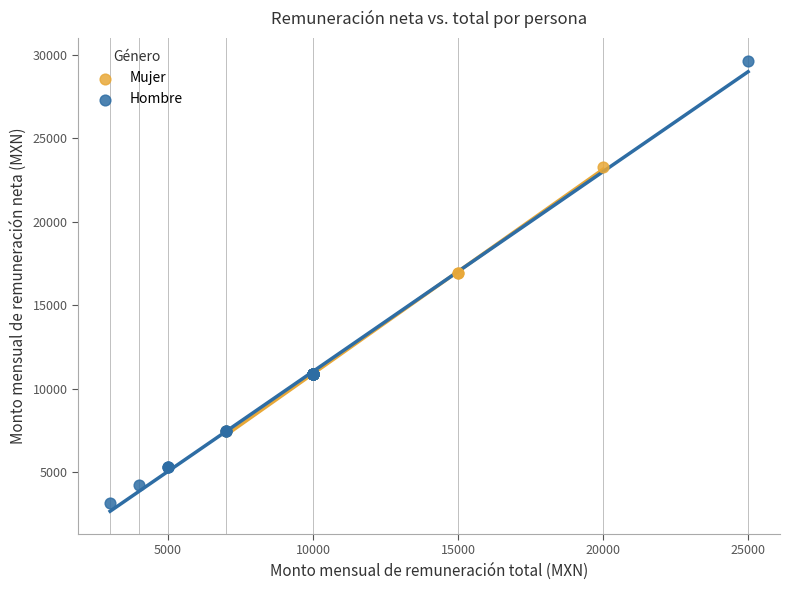

Which series has the largest Y range (max minus min)?

Hombre